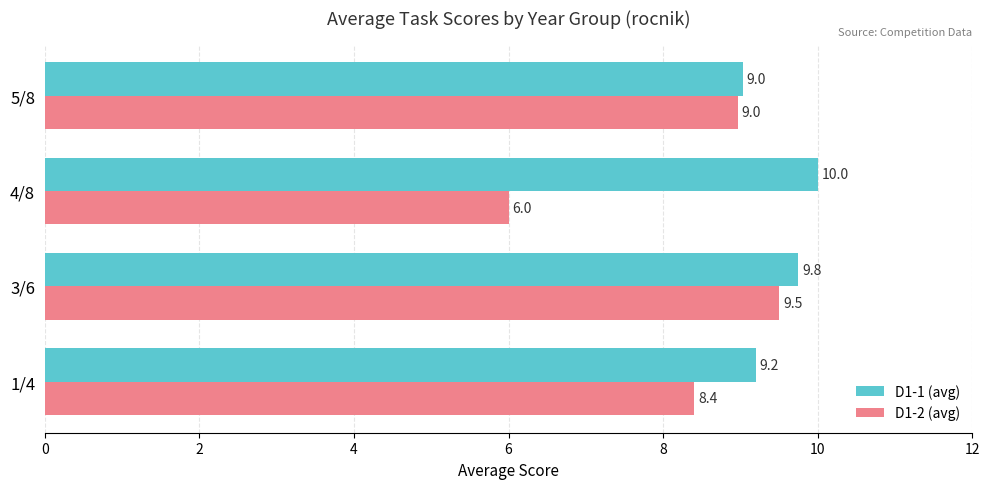

What is the difference between the maximum and minimum values in the D1-1 (avg) series?

1.0